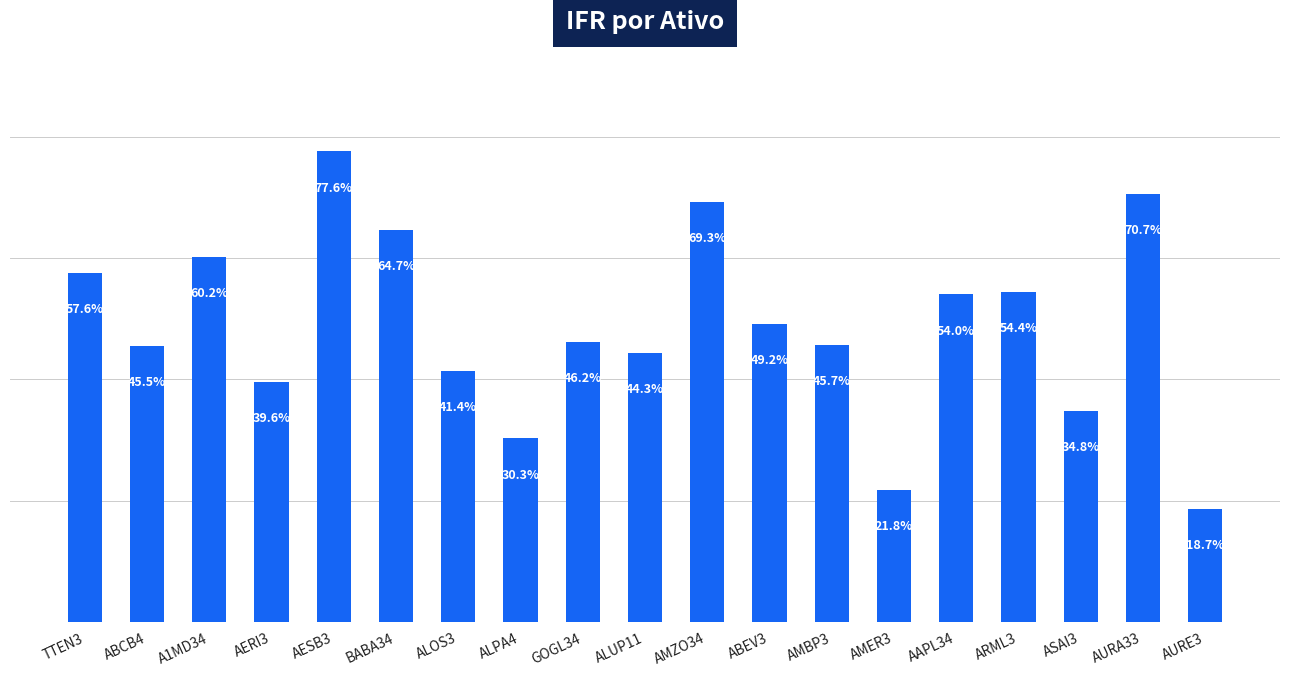

Which category has the lowest value across all series?

AURE3